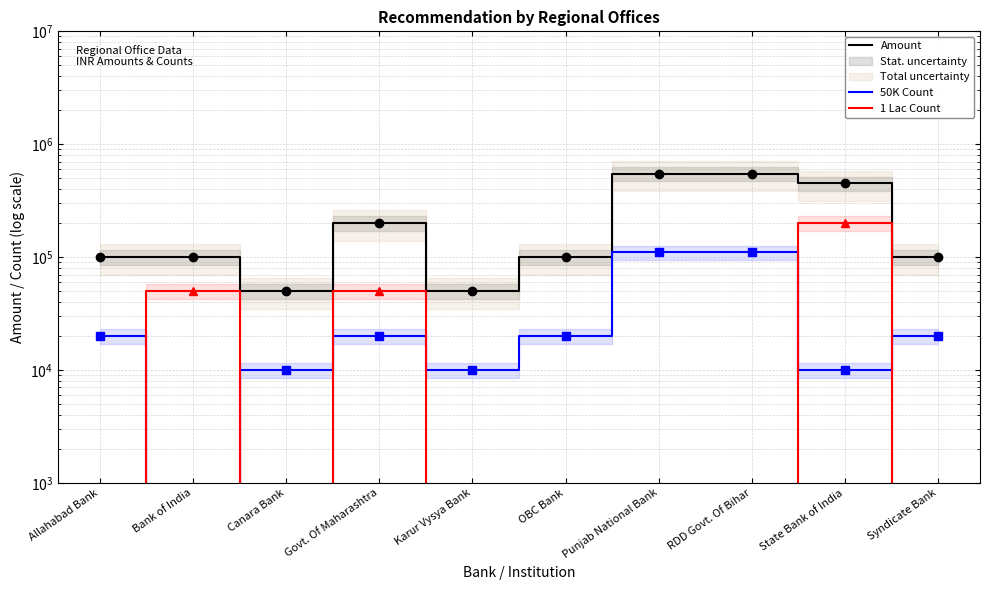

Reading left to right, list all the values displayed in this chart.

Amount: 100000	100000	50000	200000	50000	100000	550000	550000	450000	100000
50K Count: 20000	1	10000	20000	10000	20000	110000	110000	10000	20000
1 Lac Count: 1	50000	1	50000	1	1	1	1	200000	1